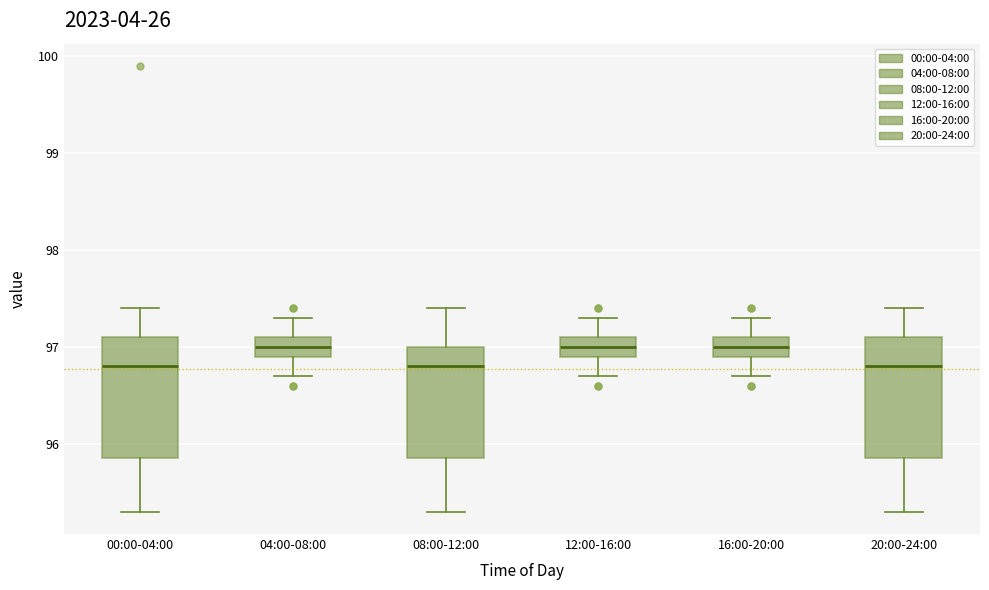

Reading left to right, read every box against the y-axis: the position of its median line, the range the box covers, and the ends of its whiskers. The values are not printed on the chart, so give them approximately, as read against the axis.

00:00-04:00: median 96.8, box 95.9 to 97.1, whiskers 95.3 to 97.4
04:00-08:00: median 97.0, box 96.9 to 97.1, whiskers 96.7 to 97.3
08:00-12:00: median 96.8, box 95.9 to 97.0, whiskers 95.3 to 97.4
12:00-16:00: median 97.0, box 96.9 to 97.1, whiskers 96.7 to 97.3
16:00-20:00: median 97.0, box 96.9 to 97.1, whiskers 96.7 to 97.3
20:00-24:00: median 96.8, box 95.9 to 97.1, whiskers 95.3 to 97.4